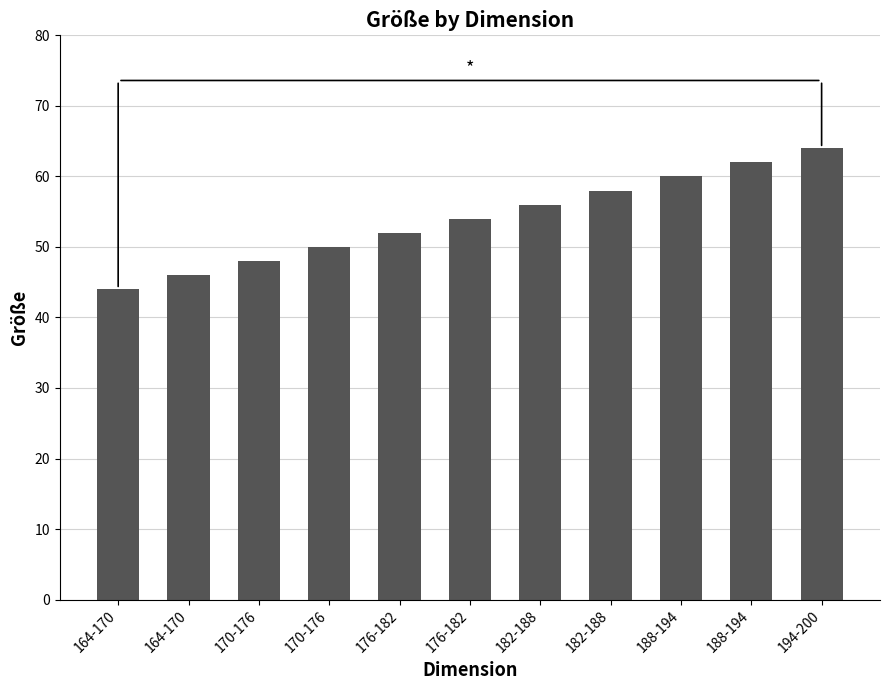

What is the ratio of the value at 182-188 to the value at 164-170?

1.3